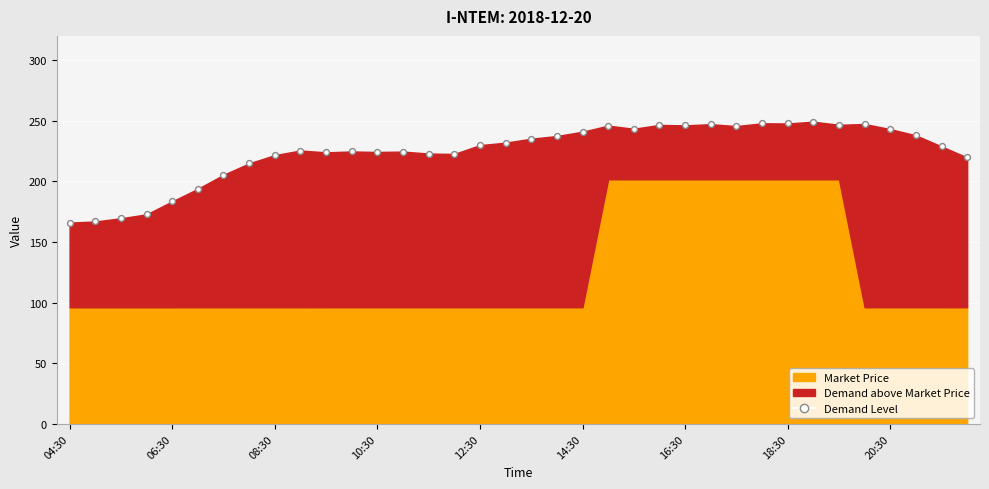

What is the range of Y values (max minus min)?

83.2